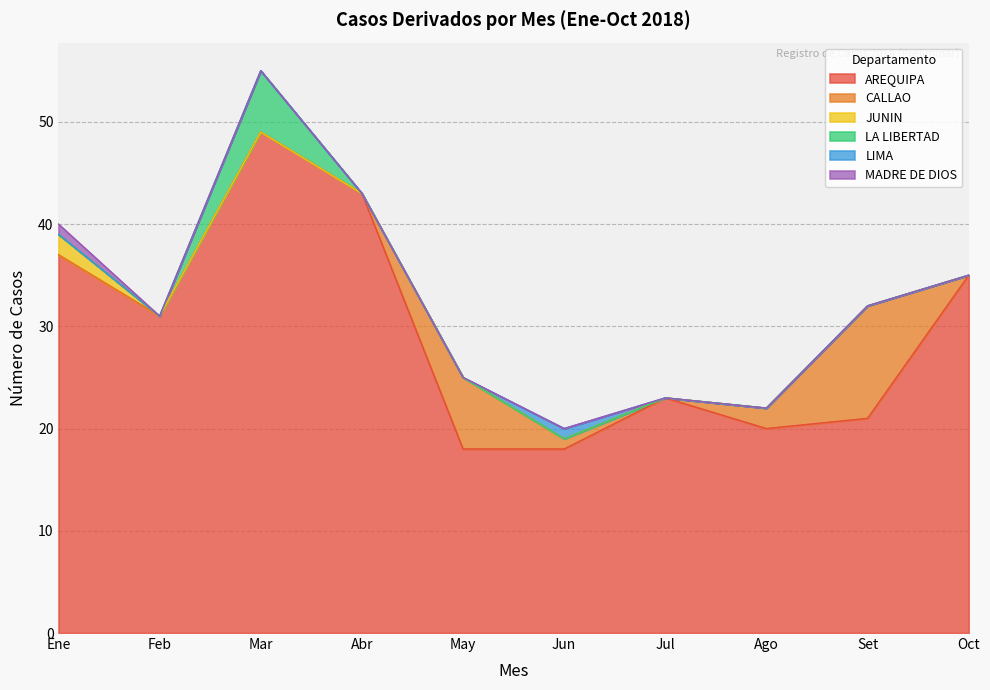

True or false: CALLAO has a value of 7 at Oct.

False